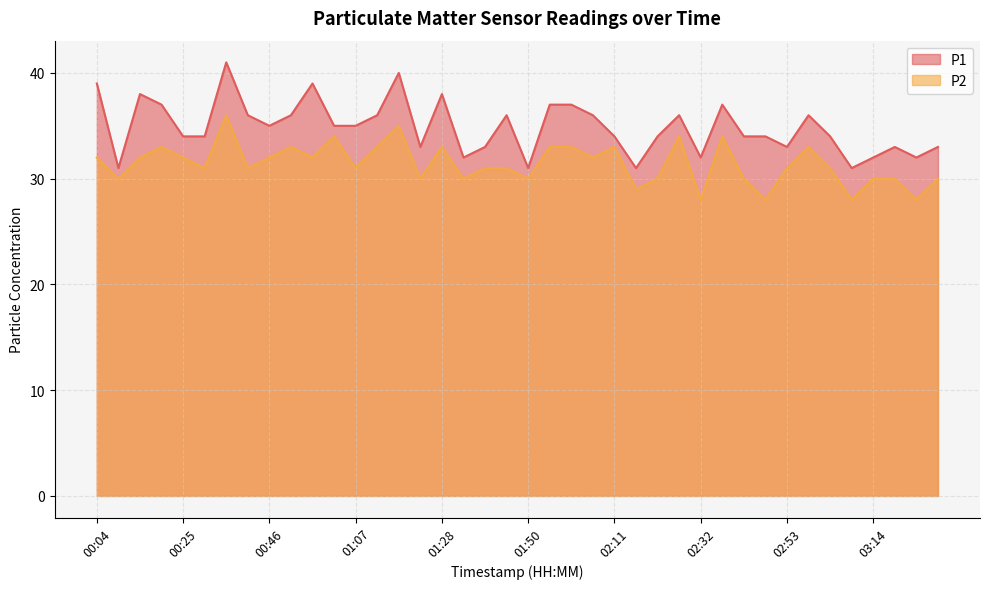

The P1 series shows 9 at 01:39. True or false?

False